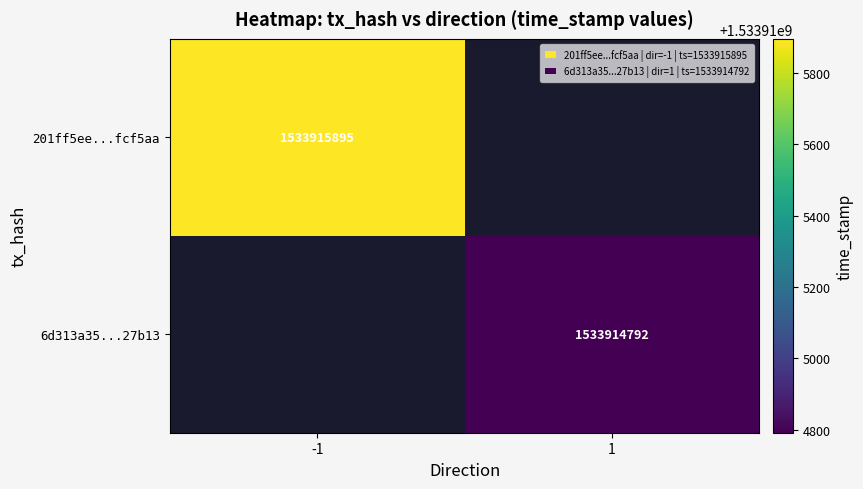

True or false: 201ff5ee24d48c42b75a488b075dabca1fcf5aa has a value of 677998315 at time_stamp.

False